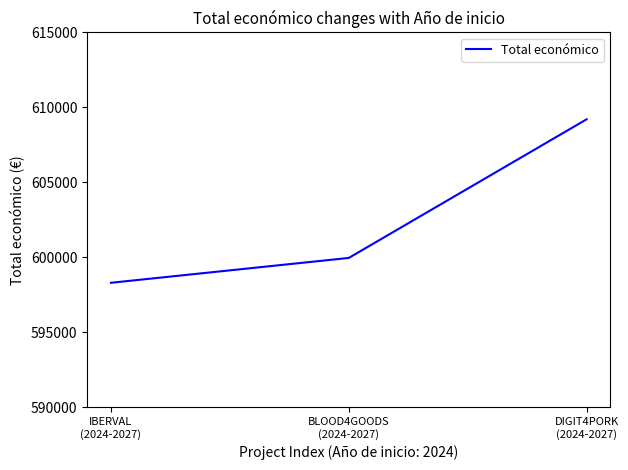

Reading left to right, extract all data points from this chart.

598303	599960	609206